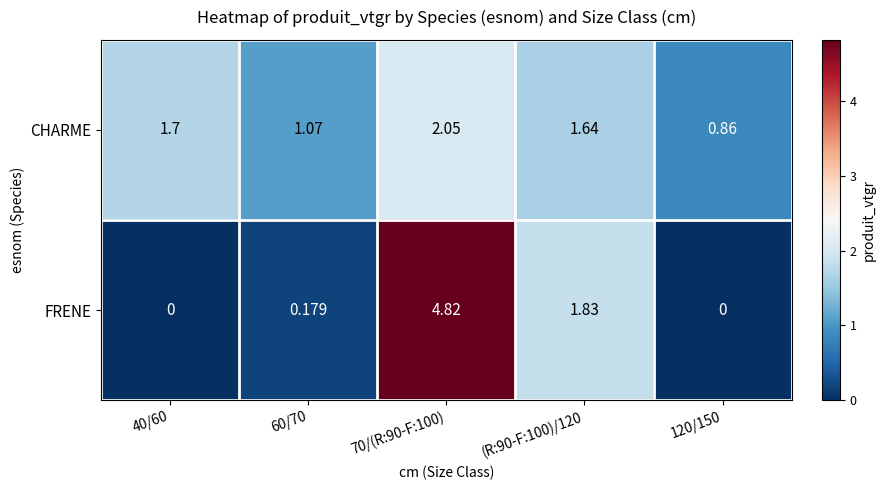

What is the total value across all series at 70/(R:90-F:100)?

6.9